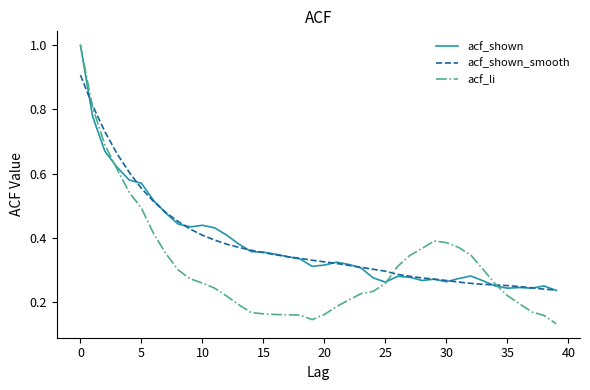

What is the maximum value for acf_li?

1.0